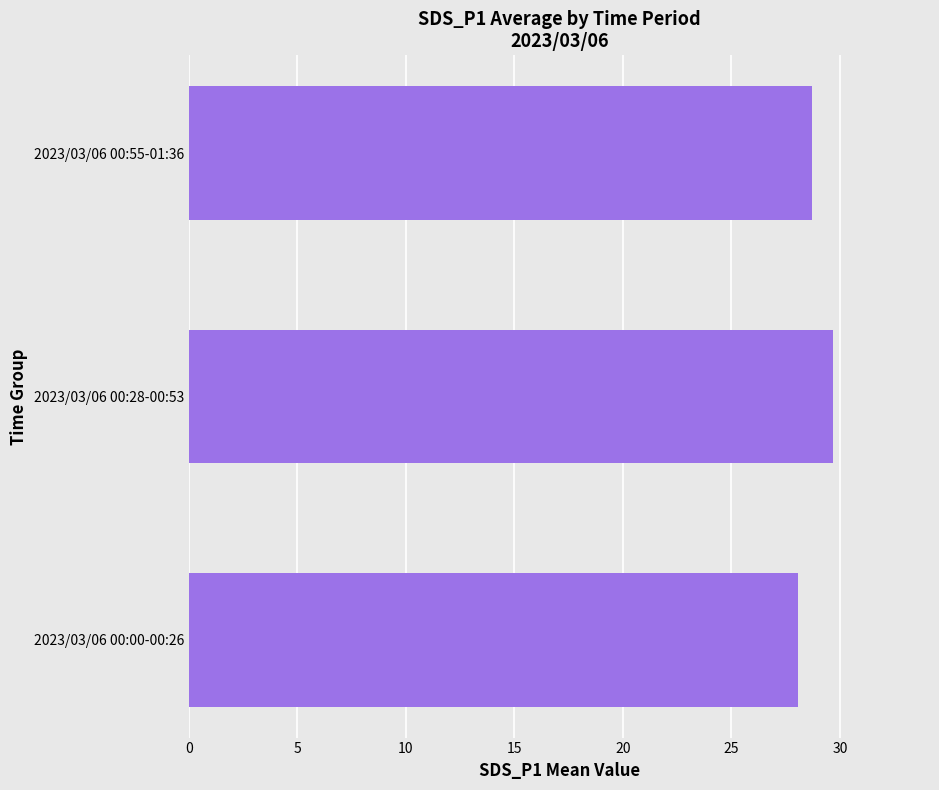

What is the change in value from 2023/03/06 00:28-00:53 to 2023/03/06 00:55-01:36?

-1.0